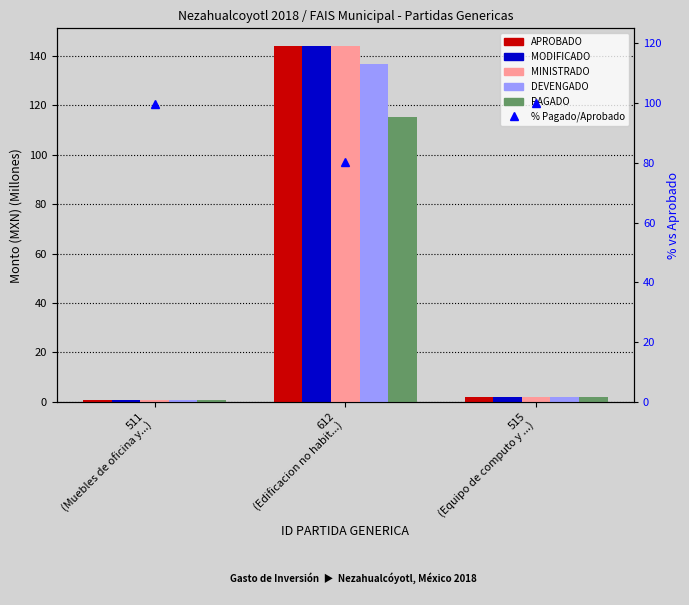

At which label does DEVENGADO first exceed 2?

612
(Edificacion no habit...)